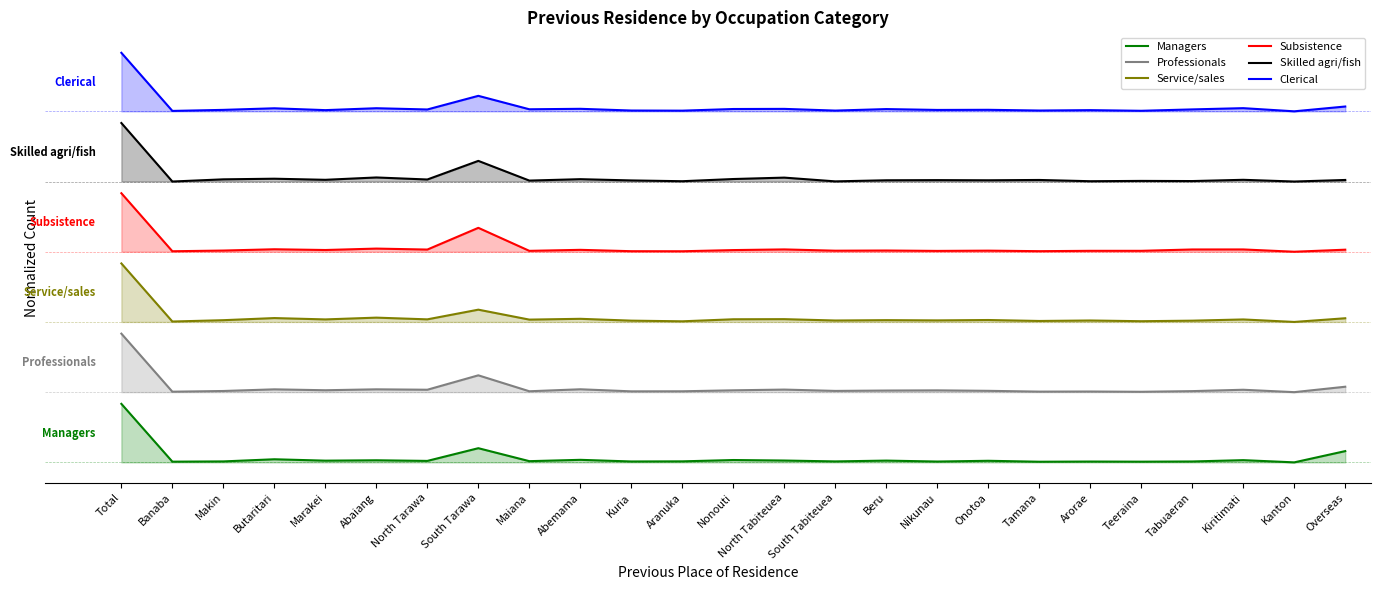

What is the label of the 20th point from the right?

Abaiang